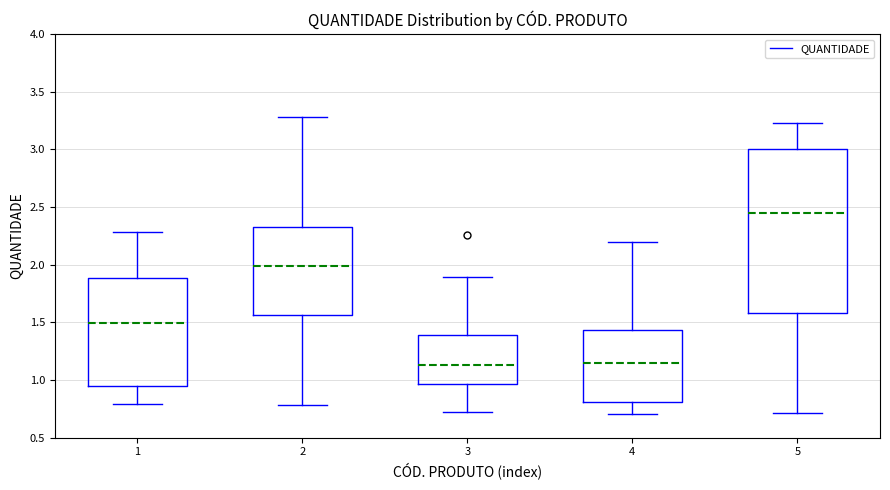

Which box is the tallest, from its lower edge to its upper edge?

5